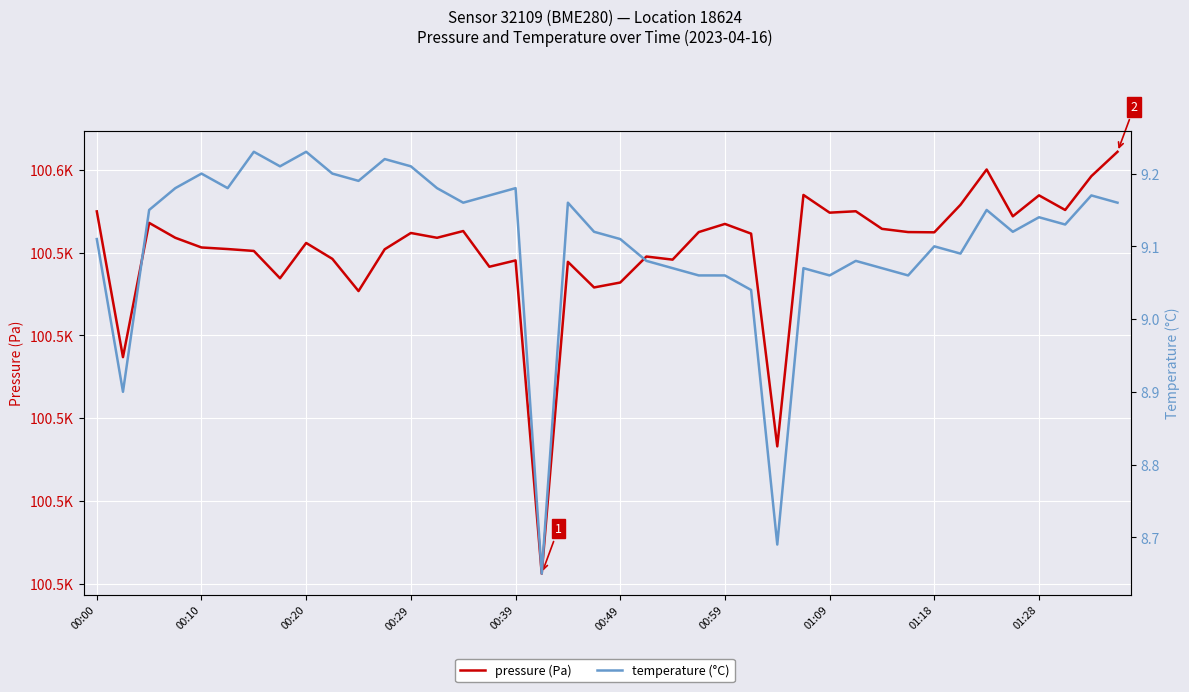

Where is pressure (Pa) nearest to the value 100513?

00:10